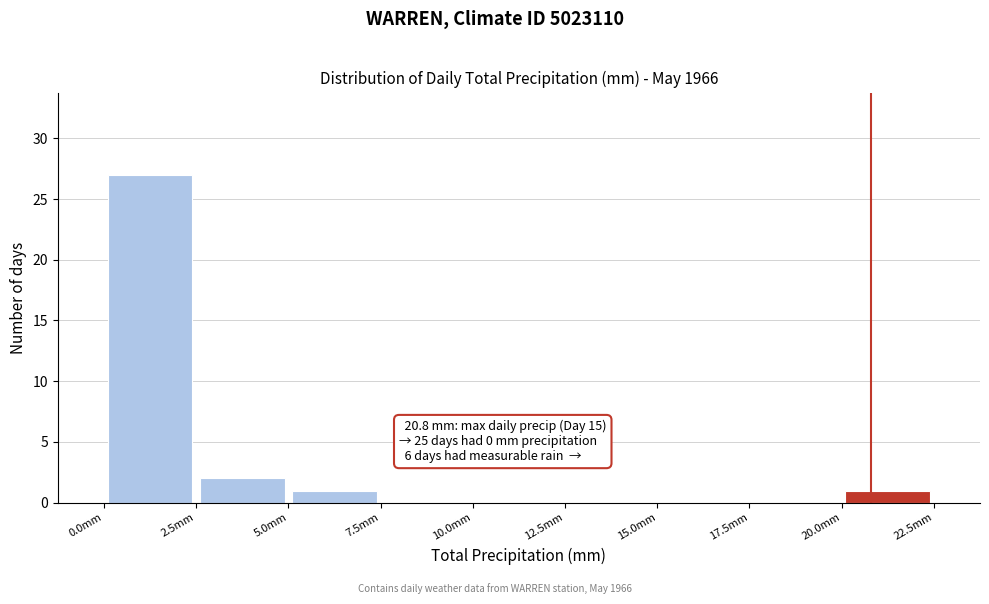

Over which range of the x-axis is the bar tallest?

0.0 to 2.5